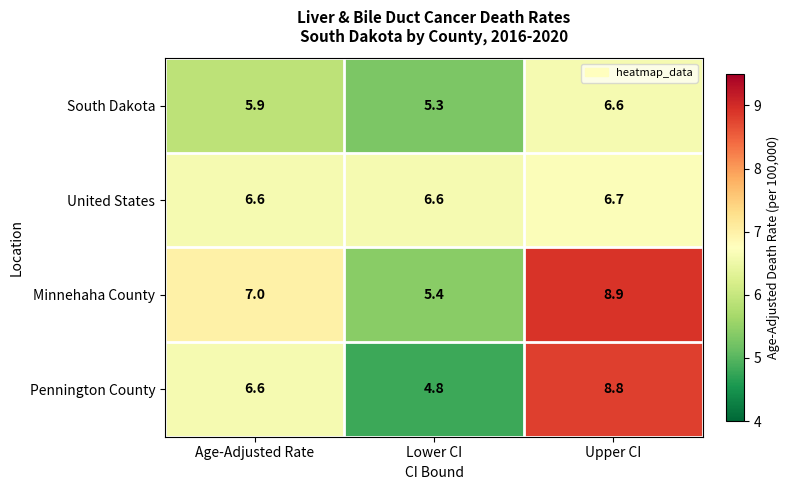

What is the sum of all United States values?

19.9